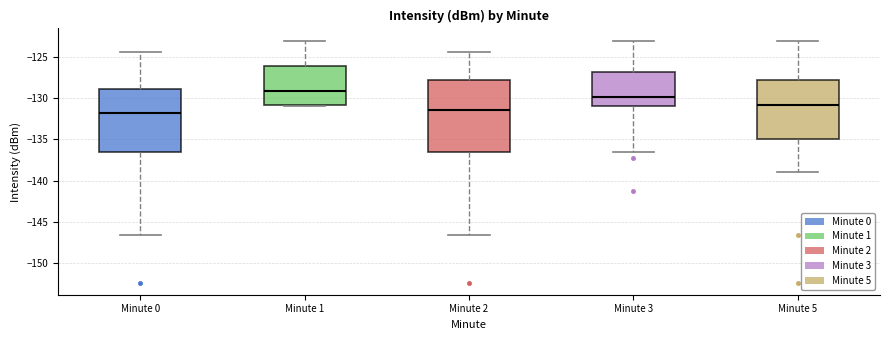

Reading left to right, transcribe this box plot: for each box, give where its median line is, the range the box spans, and where its two whiskers end, as read against the y-axis. The values are not printed on the chart, so give them approximately, as read against the axis.

Minute 0: median -132.0, box -136.5 to -129.0, whiskers -146.5 to -124.5
Minute 1: median -129.0, box -131.0 to -126.0, whiskers -131.0 to -123.0
Minute 2: median -131.5, box -136.5 to -128.0, whiskers -146.5 to -124.5
Minute 3: median -130.0, box -131.0 to -127.0, whiskers -136.5 to -123.0
Minute 5: median -131.0, box -135.0 to -128.0, whiskers -139.0 to -123.0